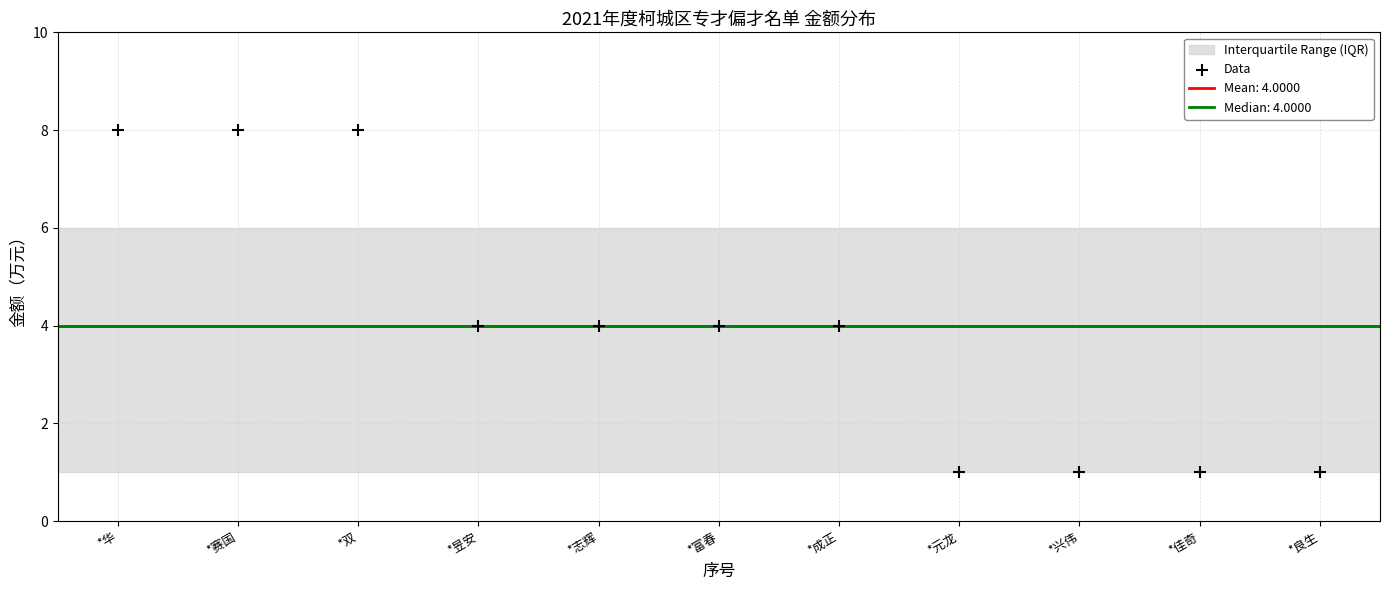

What is the average X value?

6